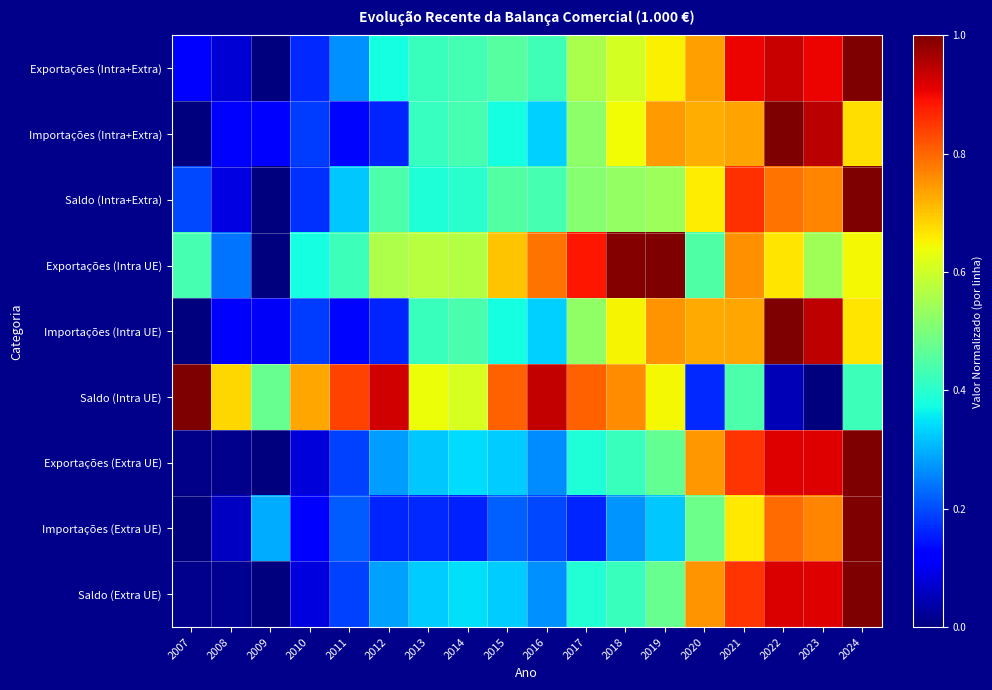

How many data points does each series have?

18